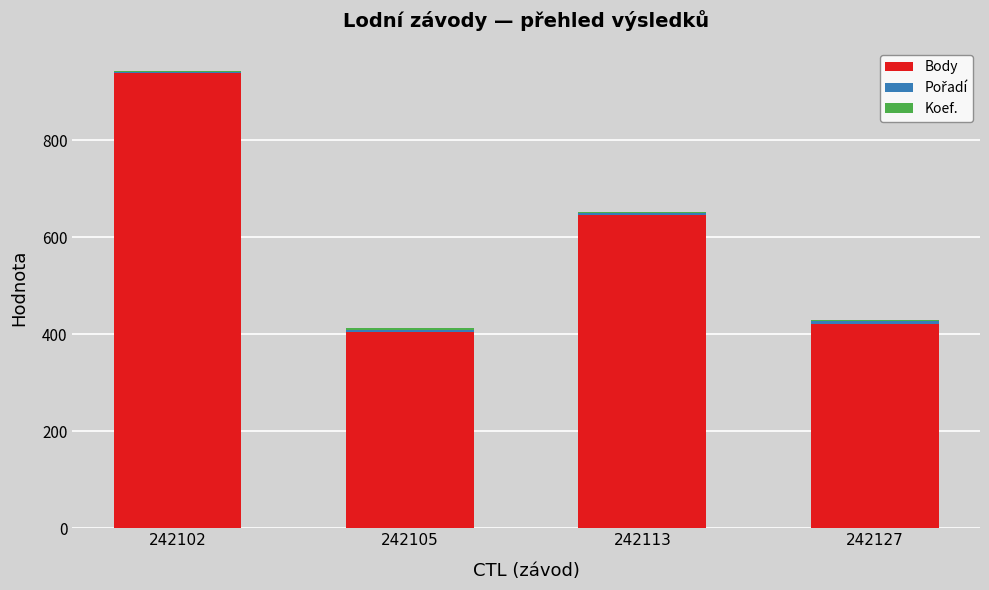

The Body series shows 938 at 242102. True or false?

True